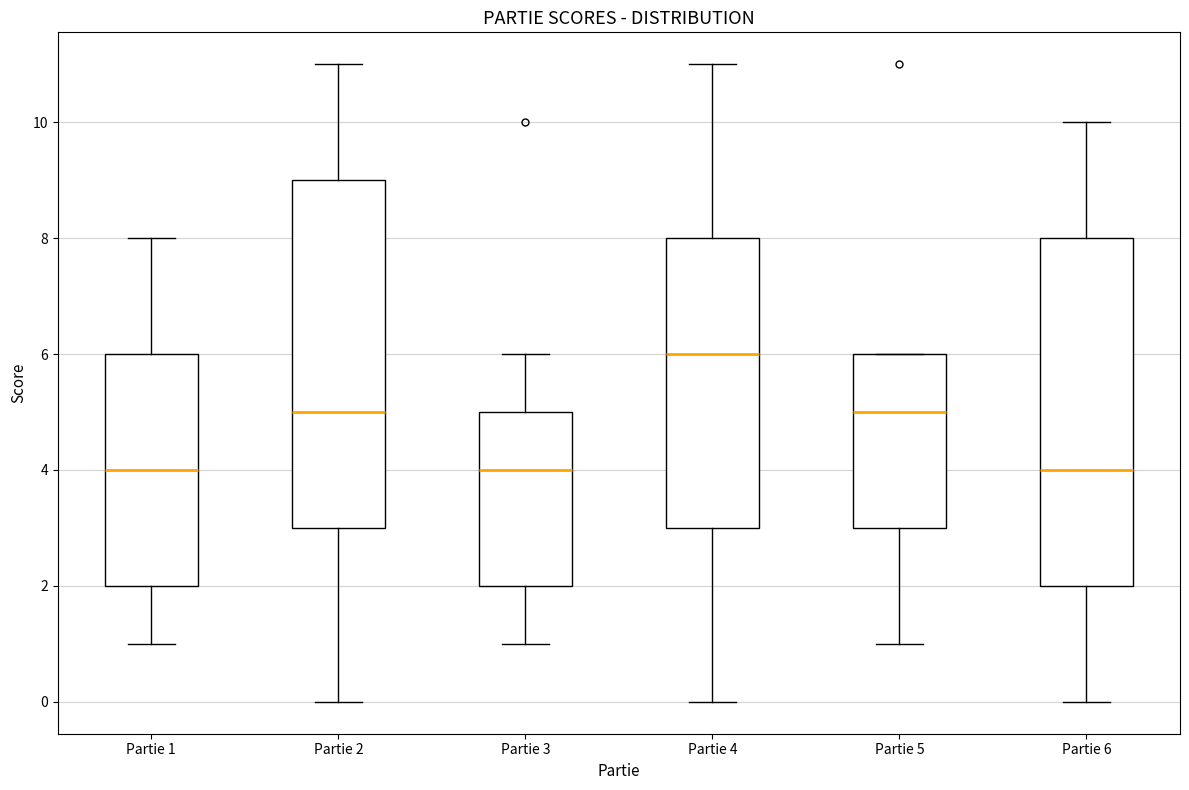

Which box has the highest median line?

Partie 4